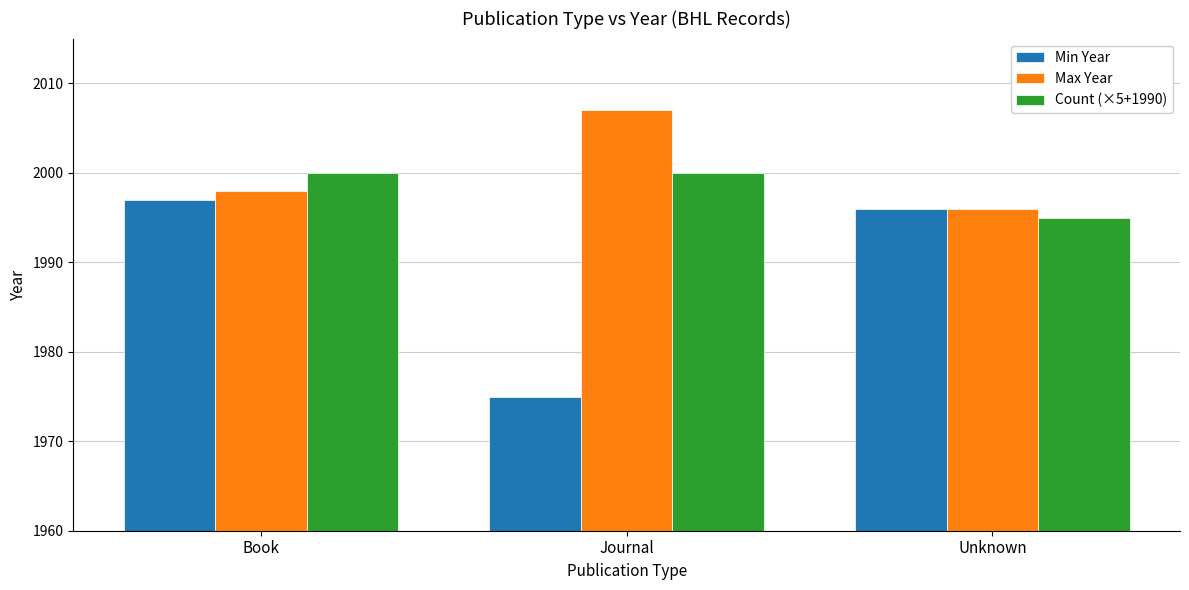

Reading left to right, what are all the values shown in this chart?

Min Year: Book=1997	Journal=1975	Unknown=1996
Max Year: Book=1998	Journal=2007	Unknown=1996
Count (×5+1990): Book=2000	Journal=2000	Unknown=1995